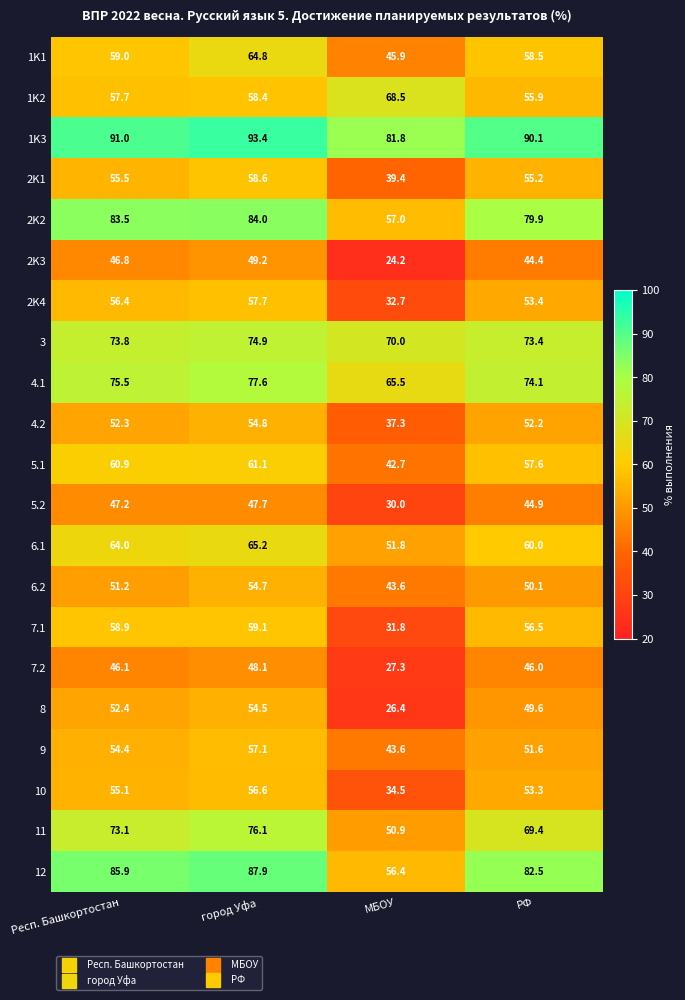

Which series has the largest range (max minus min)?

12